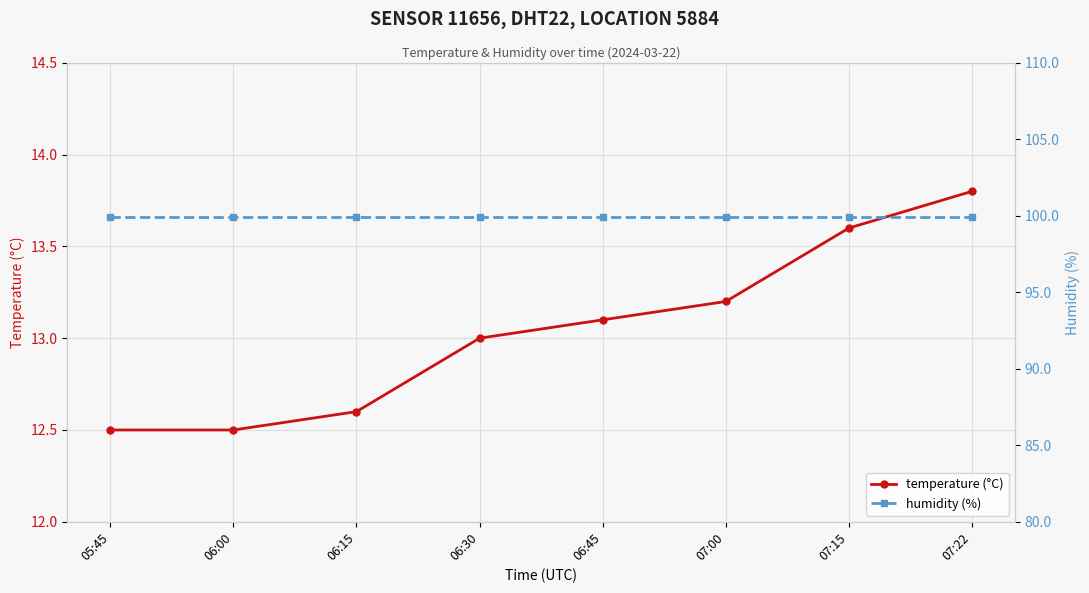

What position from the left is 06:30?

4